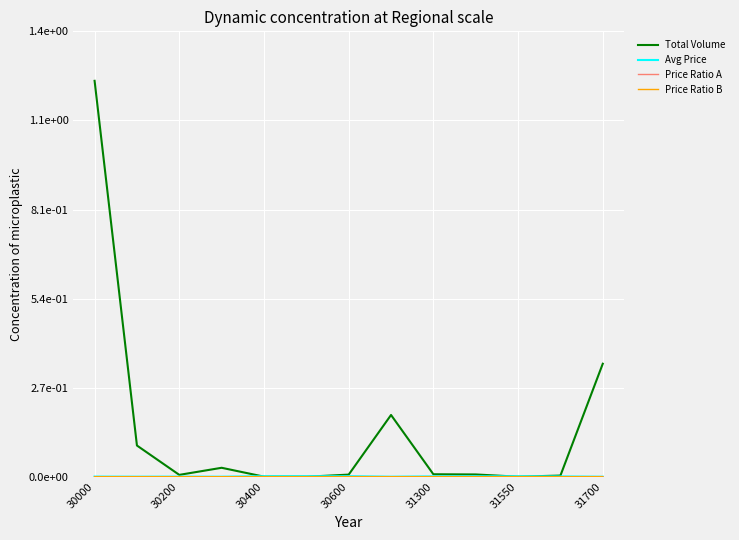

Does the chart display data point markers on the line(s)?

No